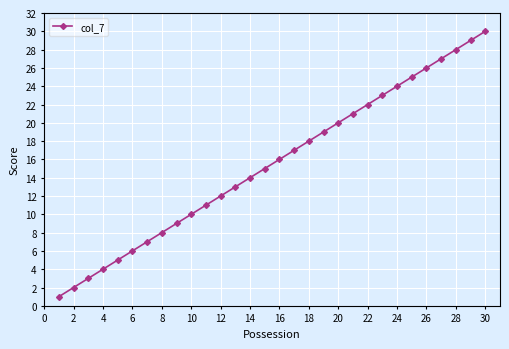

What is the minimum value shown in the chart?

1